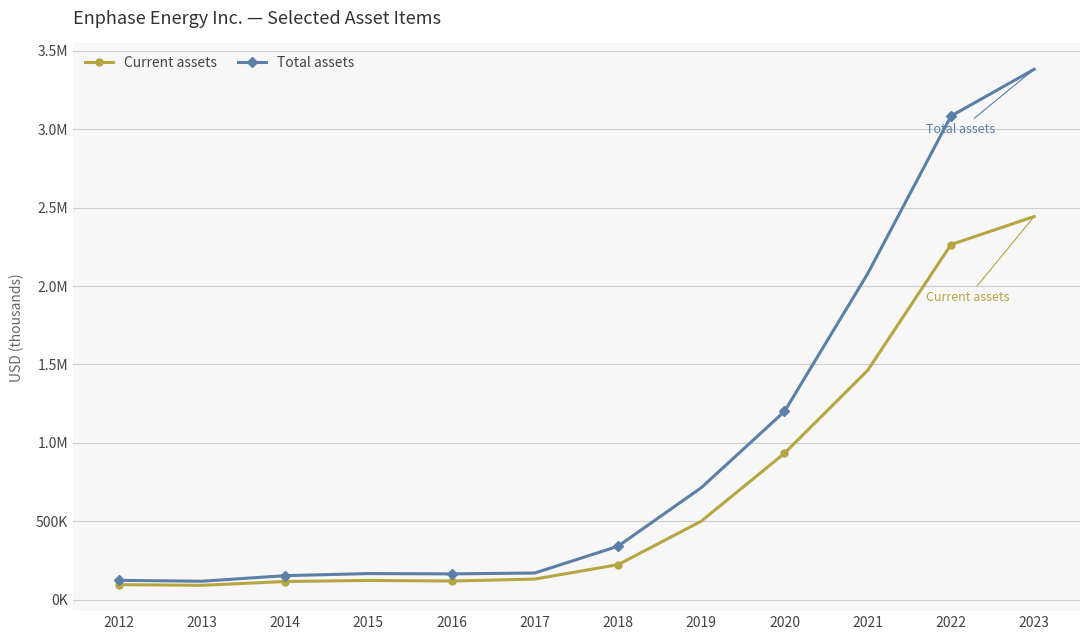

Is this an area chart (filled region under the line)?

No